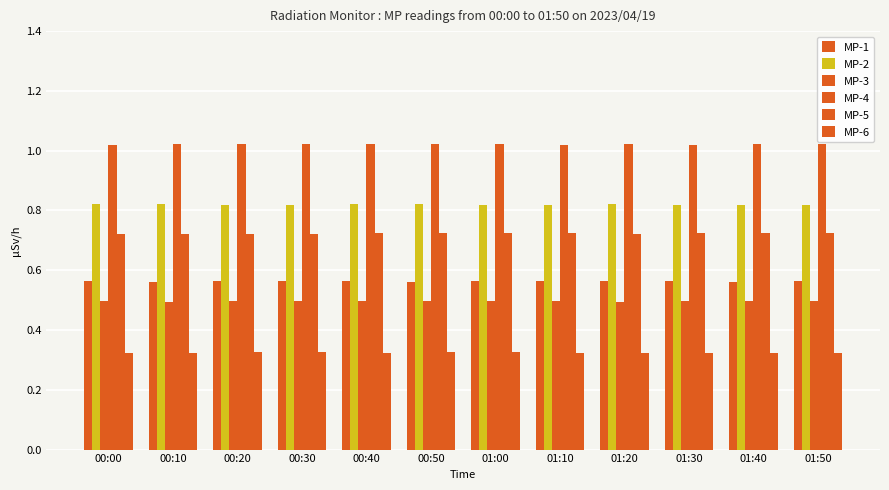

How many groups of bars are there?

12